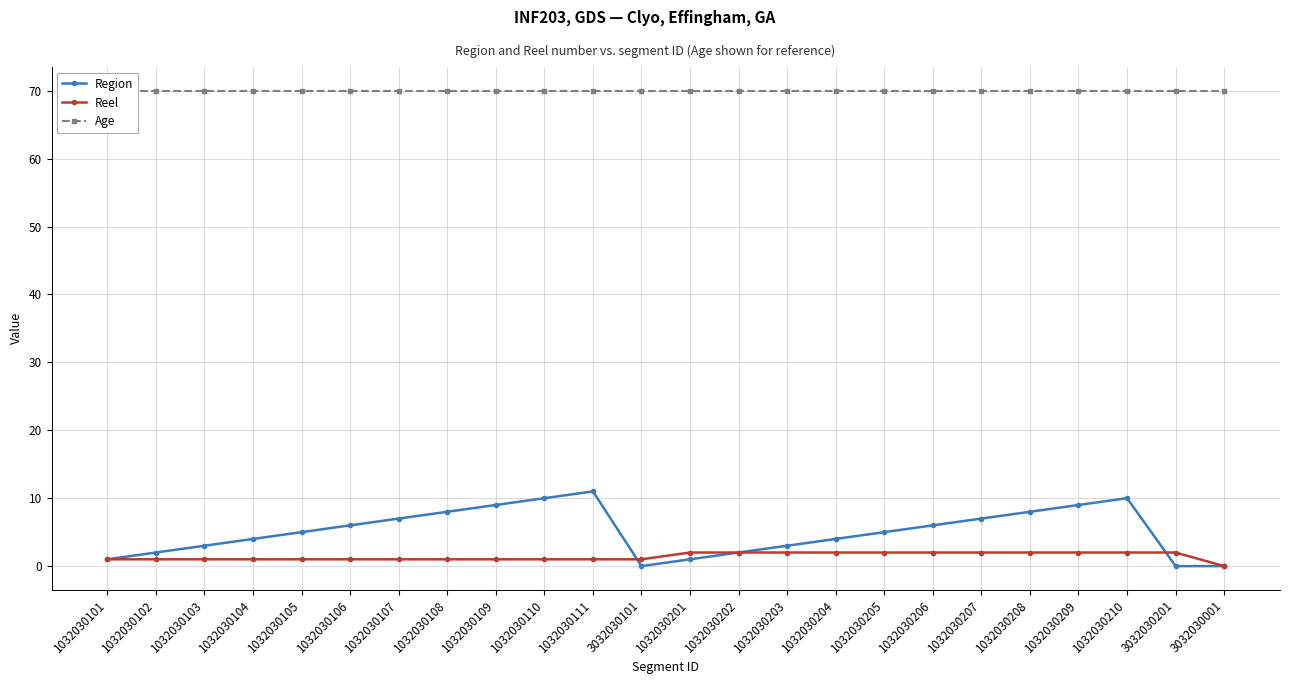

Which series has the widest spread of values?

Region